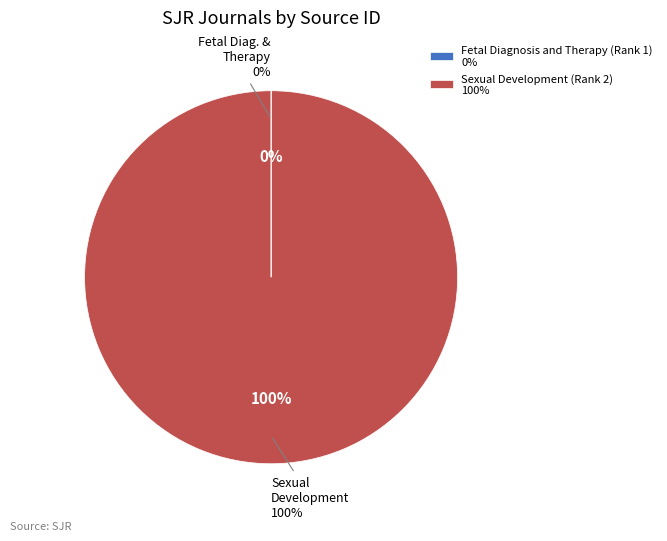

To the nearest percent, what is the combined percentage of Sexual Development (Rank 2) and Fetal Diagnosis and Therapy (Rank 1)?

100%